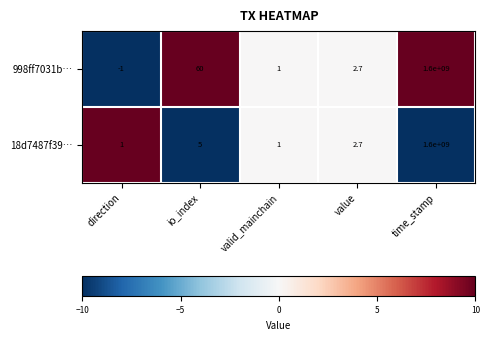

What is the difference between the maximum and minimum values in the 18d7487f39… series?

1599999999.0